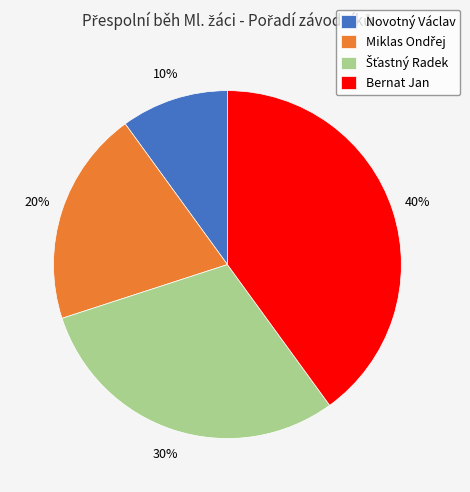

To the nearest percent, what is the difference between the largest and smallest slice percentages?

30%